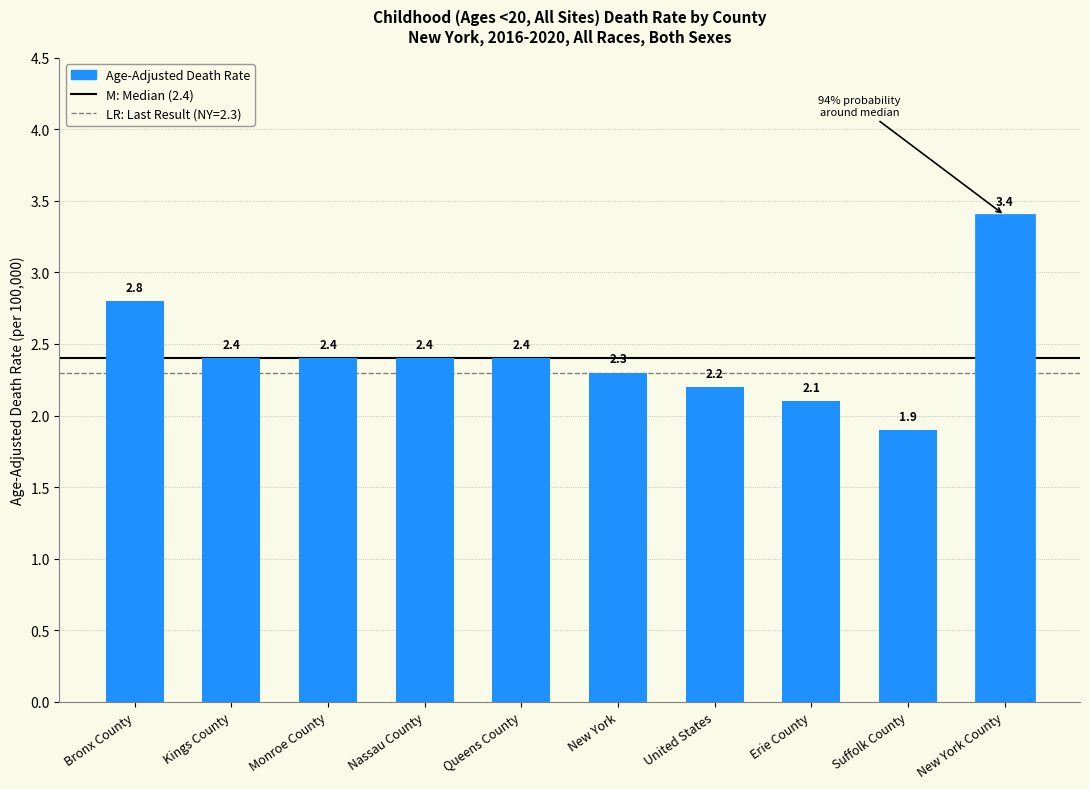

True or false: the data shows 5.7 at New York County.

False